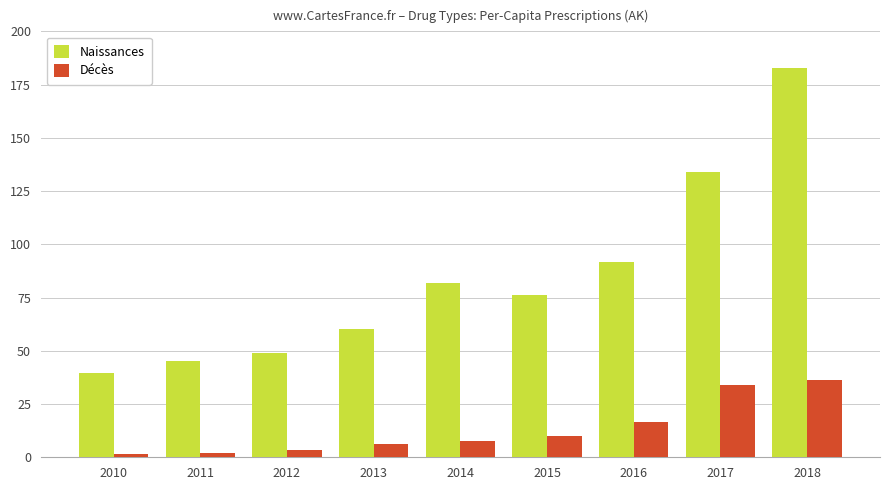

Is the value of Décès at 2016 greater than the value of Naissances at 2015?

No